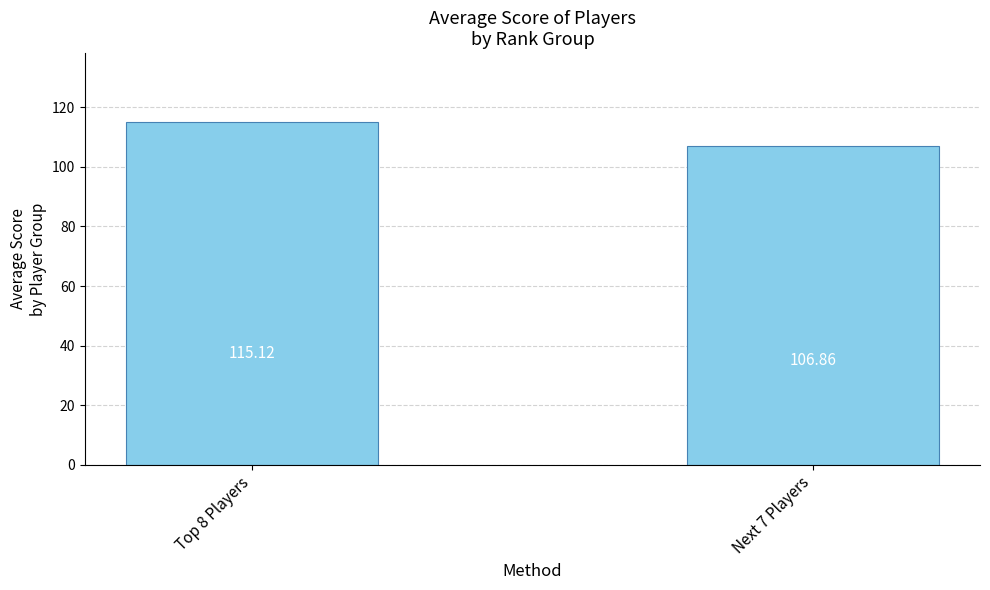

The value at Next 7 Players is 106.9. True or false?

True